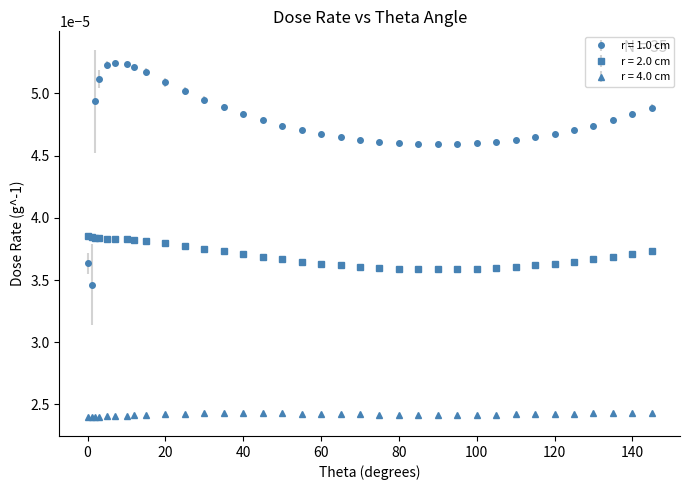

Which series has the largest total across all categories?

r = 1.0 cm